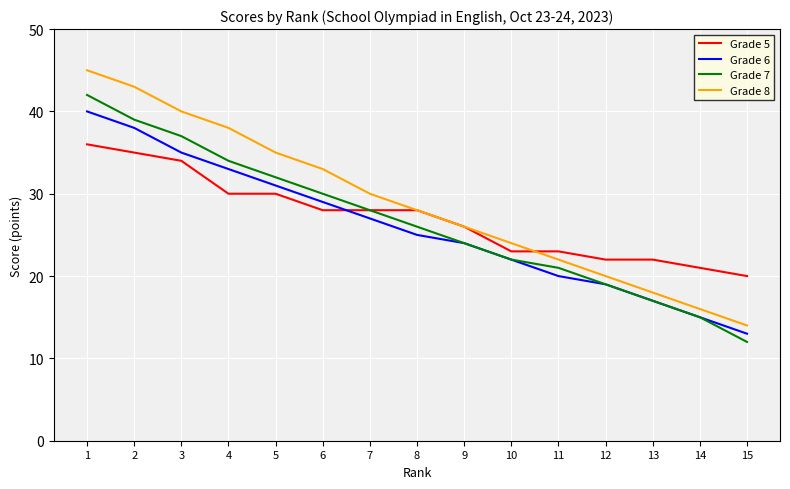

True or false: Grade 6 and Grade 8 cross at least once.

False